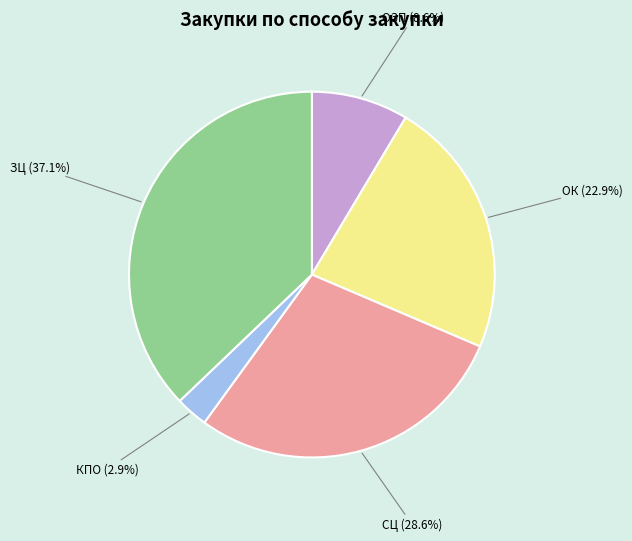

Rank the categories by value from highest to lowest.

ЗЦ (37.1%), СЦ (28.6%), ОК (22.9%), ОЗП (8.6%), КПО (2.9%)